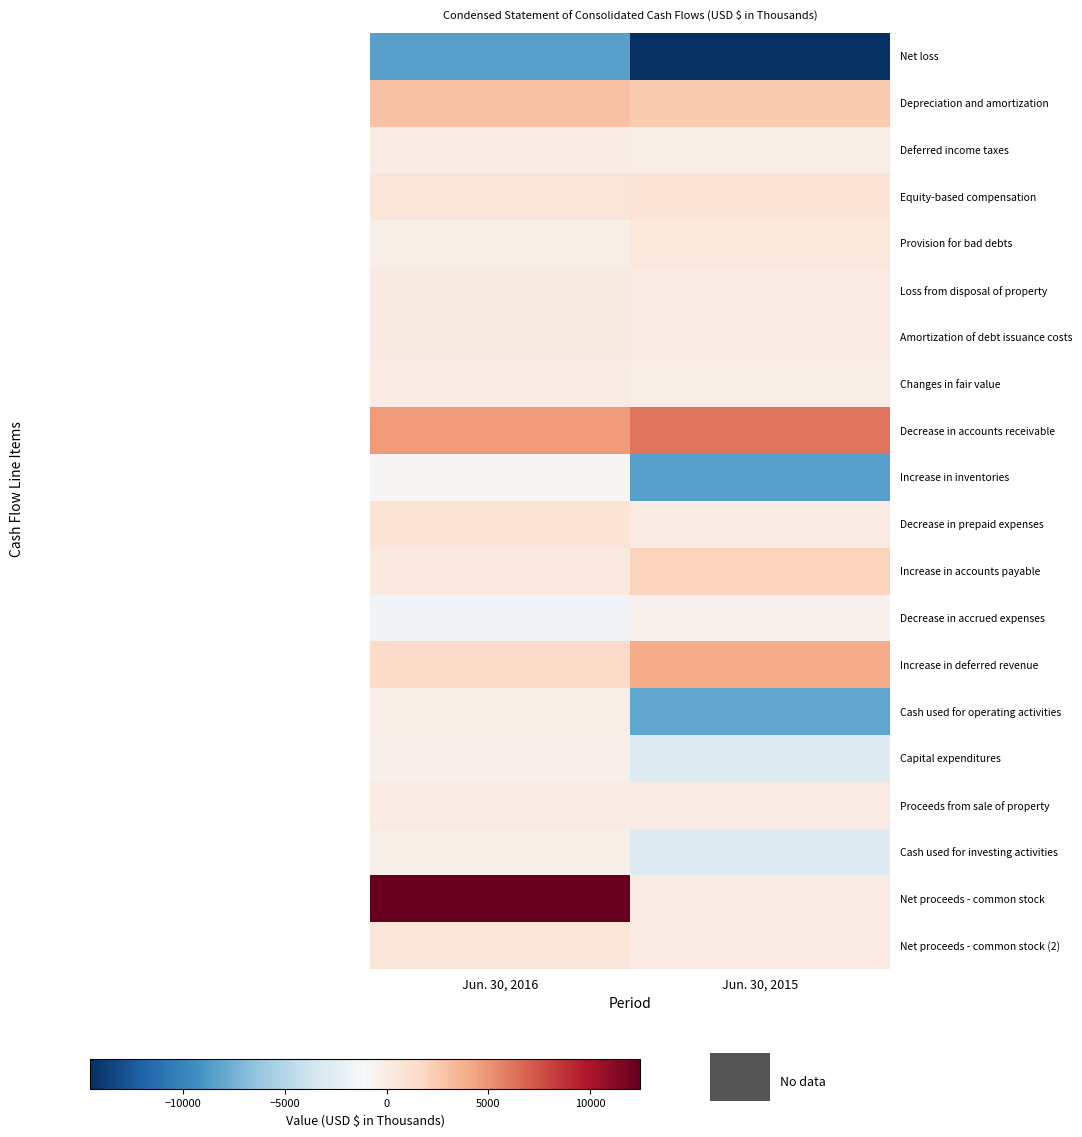

How many data points does each series have?

2